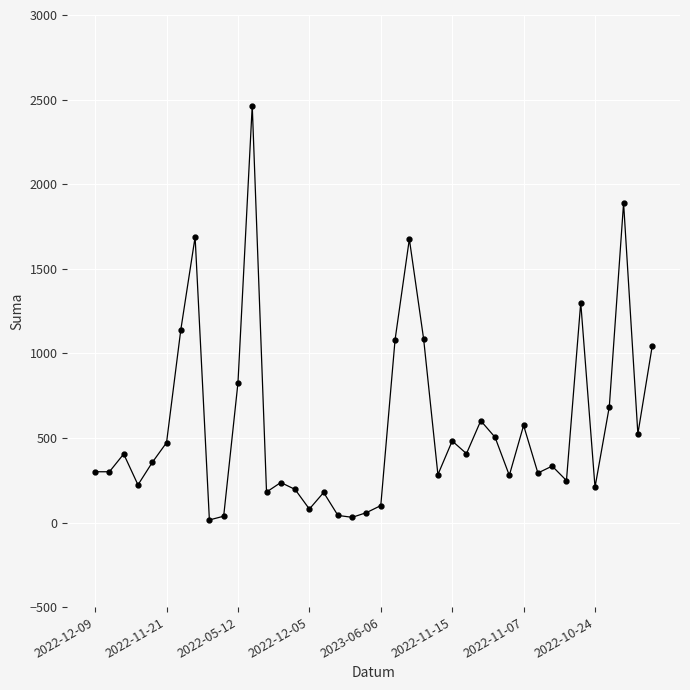

True or false: the data has more than 2 interior local peaks.

True